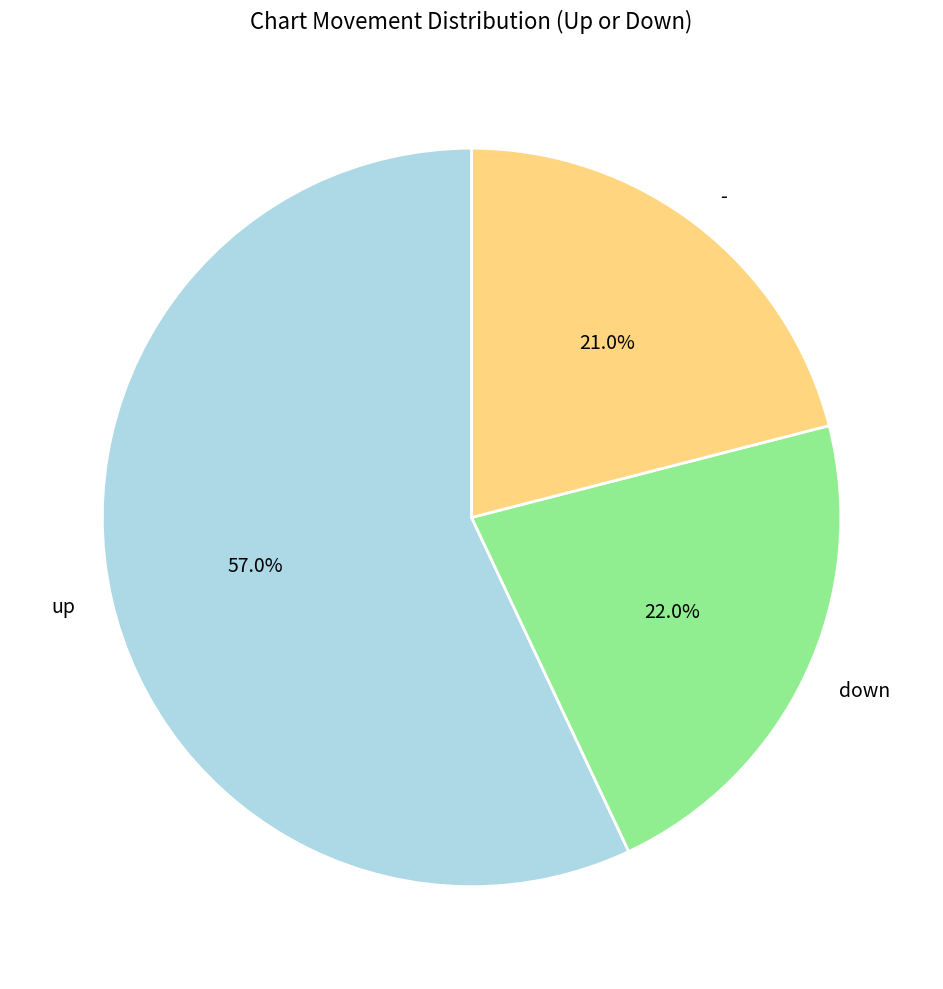

Rank the categories by value from highest to lowest.

up, down, -